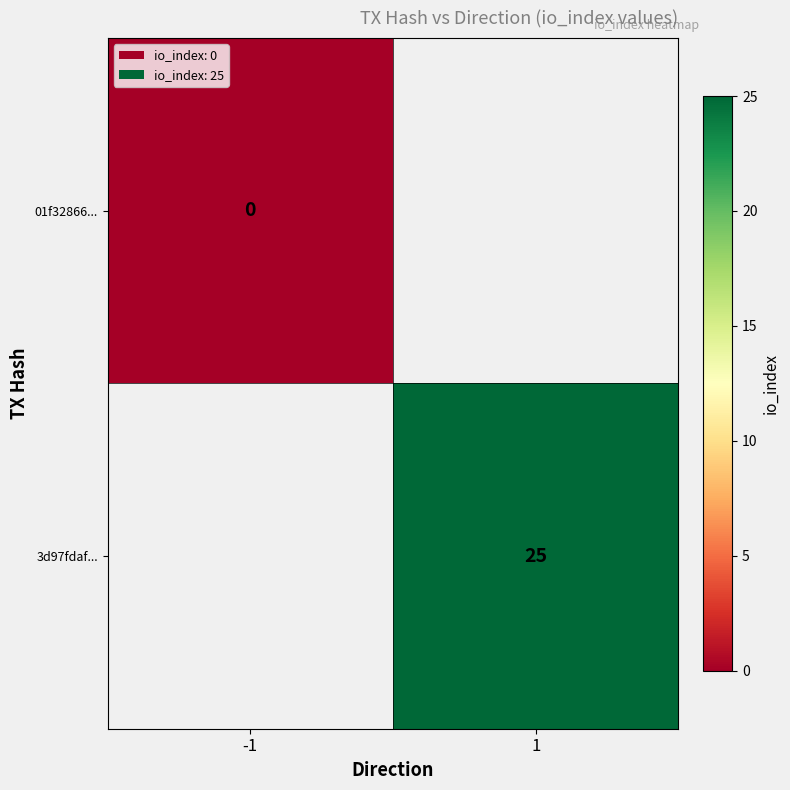

The value of 3d97fdaf... at 1 is 10. True or false?

False